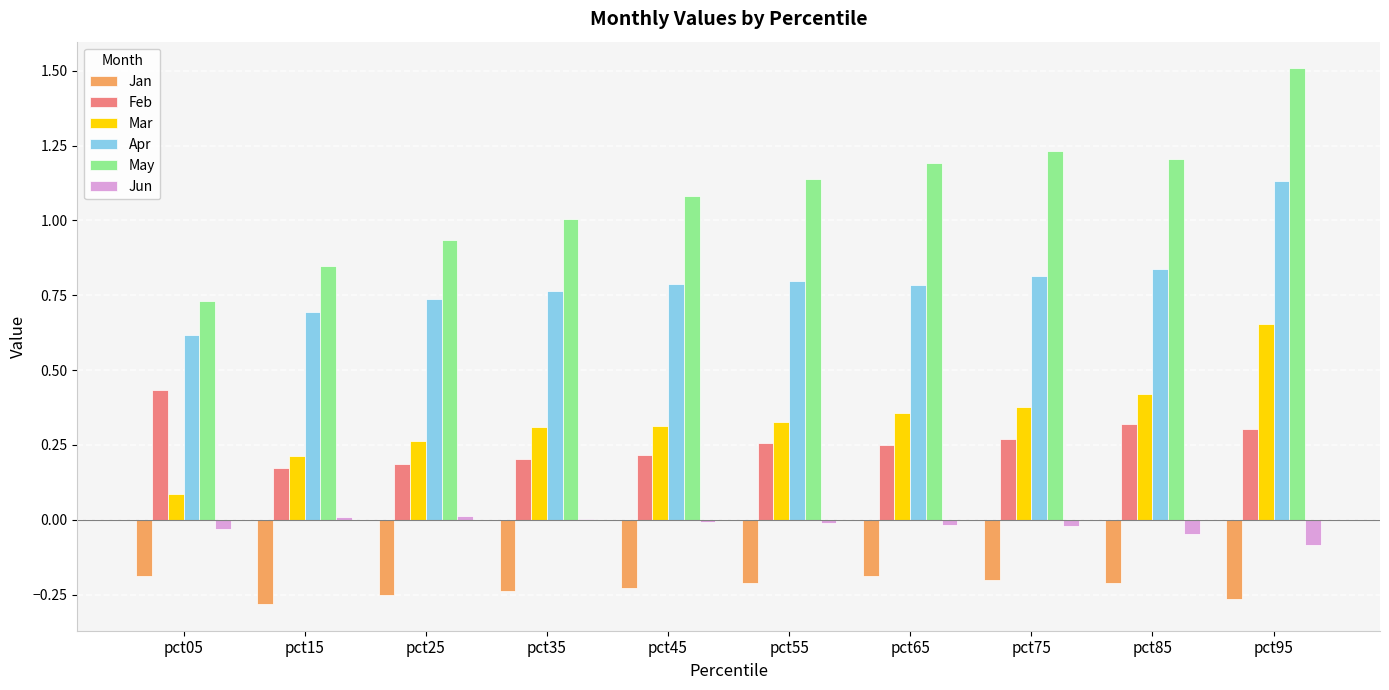

At which category is the sum across all series the highest?

pct95